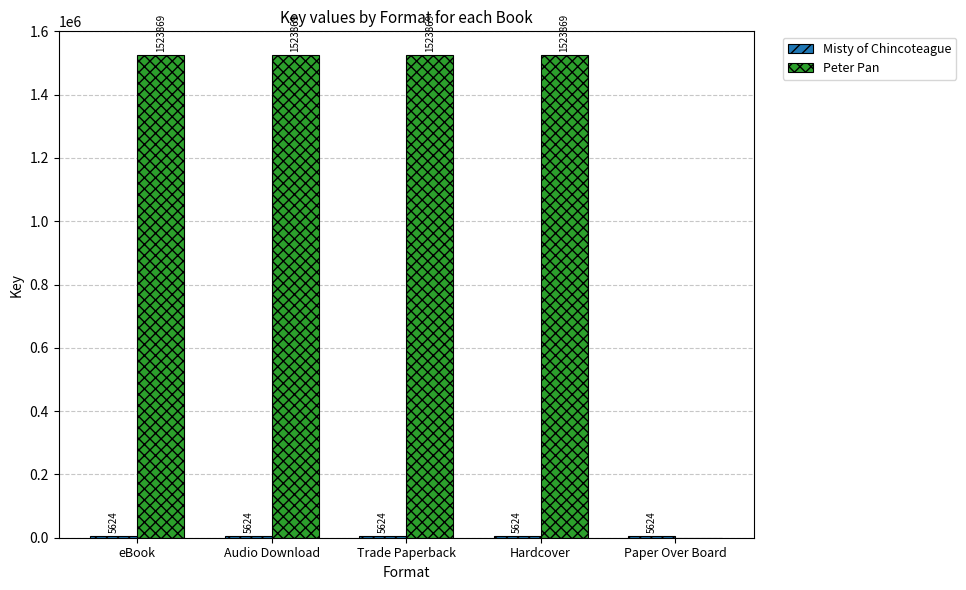

At which label is Peter Pan closest to 761934?

Paper Over Board